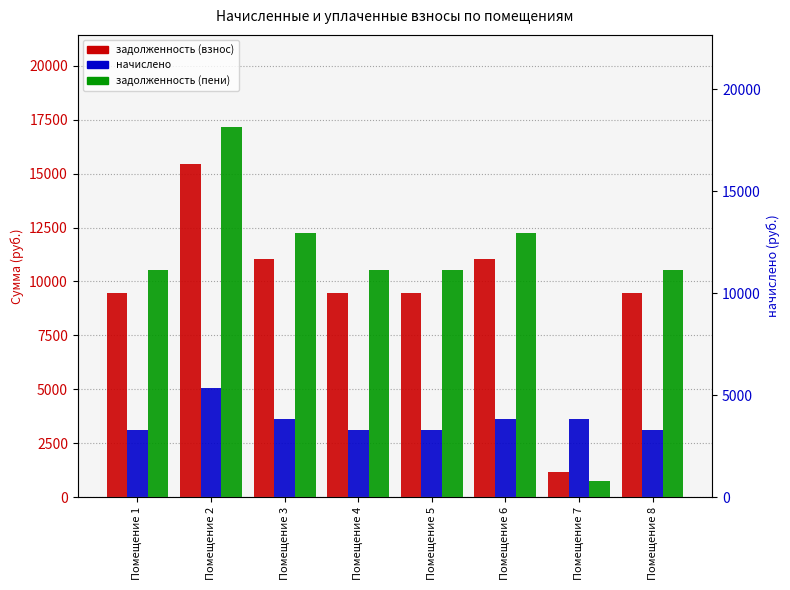

Between Помещение 2 and Помещение 4, which series saw the biggest shift?

задолженность (пени)